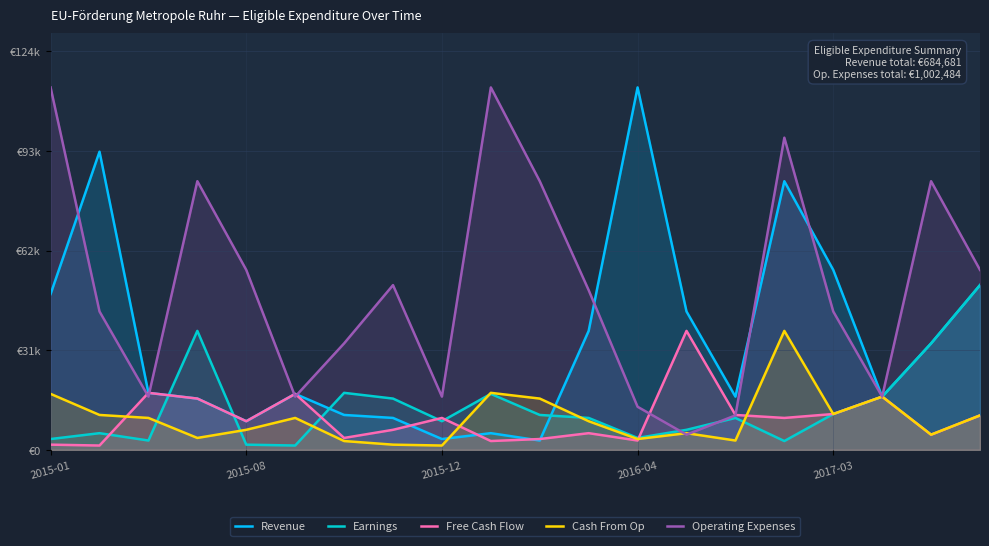

Count the number of data series in this chart.

5